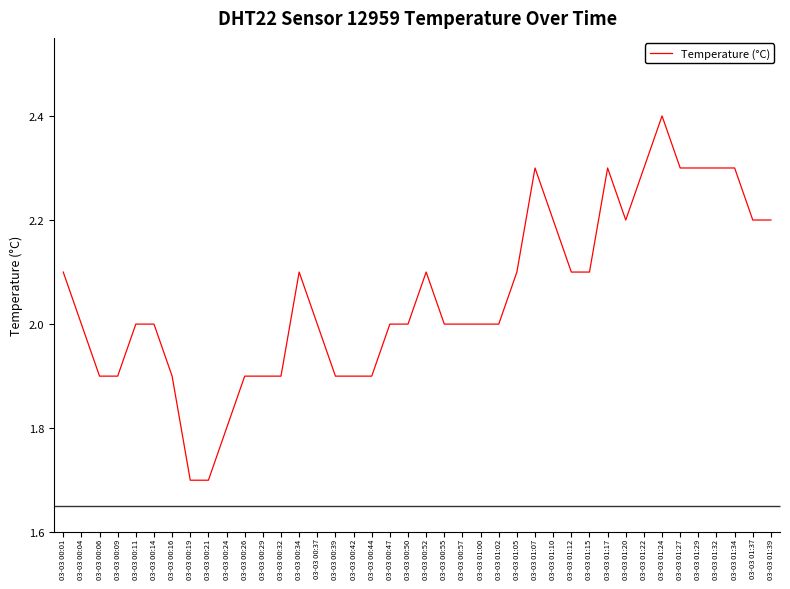

What is the change in value from 03-03 00:57 to 03-03 01:39?

+0.2